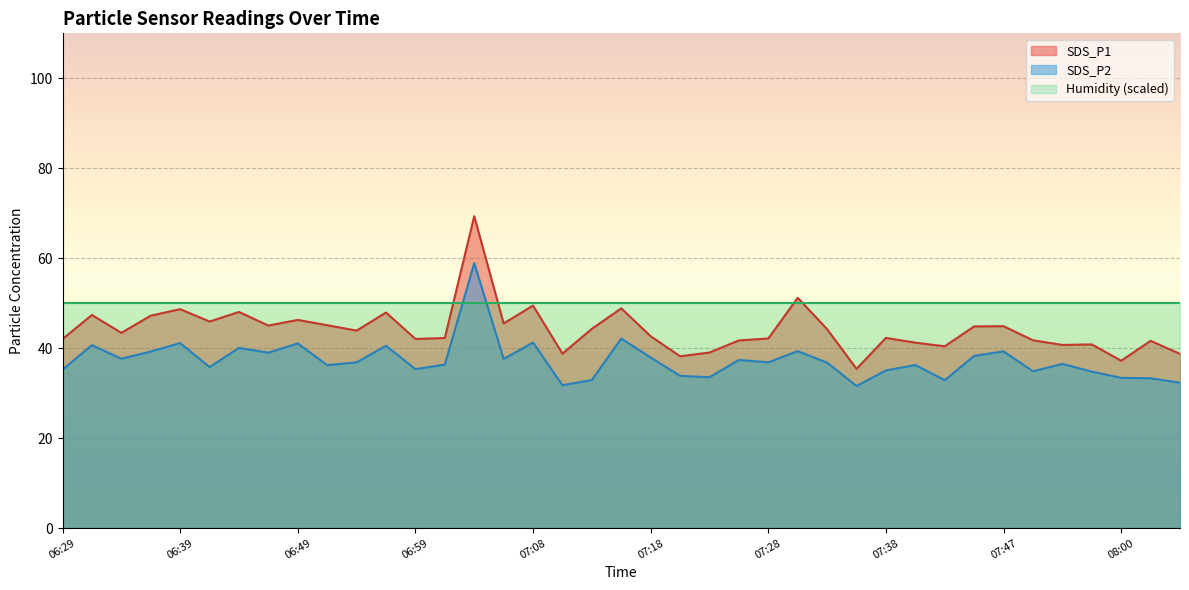

Reading right to left, transcribe all the data shown in this chart.

SDS_P1: 38.7	41.6	37.2	40.8	40.7	41.8	44.9	44.8	40.4	41.2	42.3	35.4	44.2	51.2	42.1	41.7	39.0	38.2	42.6	48.9	44.3	38.8	49.5	45.5	69.3	42.2	42.0	47.9	43.9	45.1	46.3	45.0	48.0	45.9	48.7	47.2	43.4	47.4	42.0
SDS_P2: 32.3	33.3	33.4	34.8	36.5	34.9	39.3	38.3	32.9	36.2	35.0	31.6	36.8	39.3	36.9	37.4	33.5	33.9	37.9	42.1	32.9	31.8	41.2	37.6	58.9	36.4	35.3	40.5	36.9	36.2	41.0	39.0	40.0	35.8	41.1	39.2	37.6	40.7	35.2